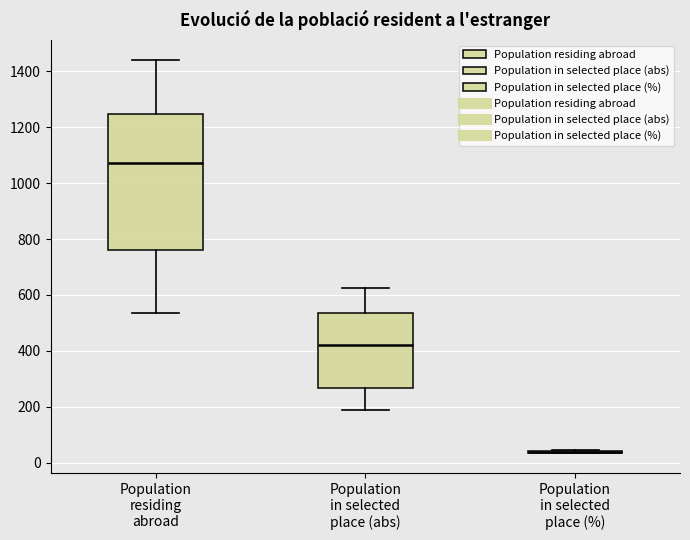

Reading left to right, transcribe this box plot: for each box, give where its median line is, the range the box spans, and where its two whiskers end, as read against the y-axis. The values are not printed on the chart, so give them approximately, as read against the axis.

Population residing abroad: median 1080, box 760 to 1240, whiskers 540 to 1440
Population in selected place (abs): median 420, box 260 to 540, whiskers 180 to 620
Population in selected place (%): box collapsed to a line at 40, whiskers 40 to 40